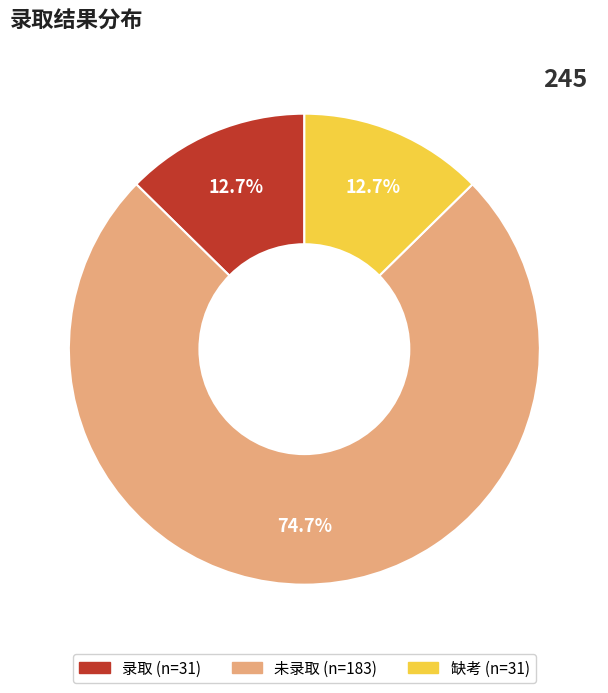

Does 录取 account for over 50% of the chart?

No